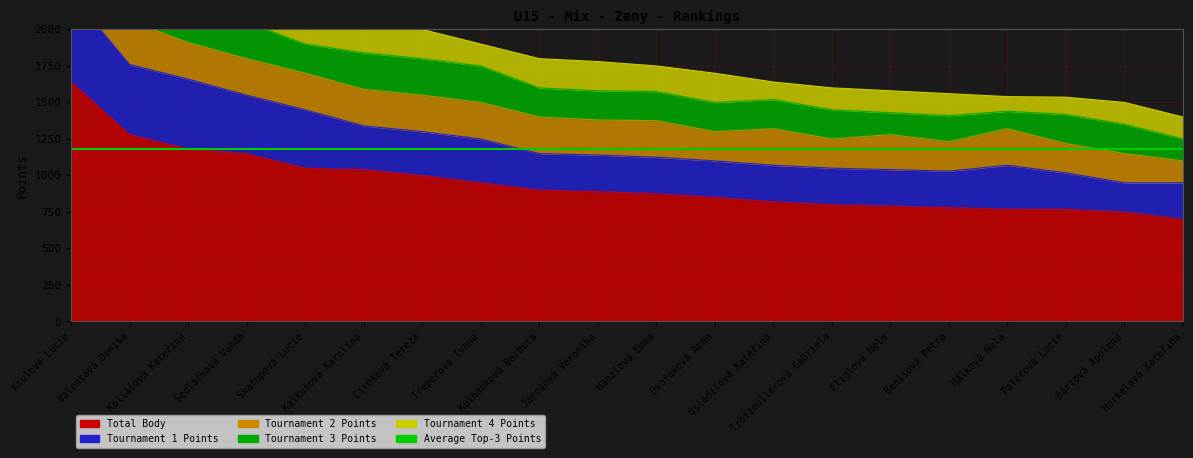

What is the approximate value of Tournament 3 Points at Kulhánková Barbora?

200